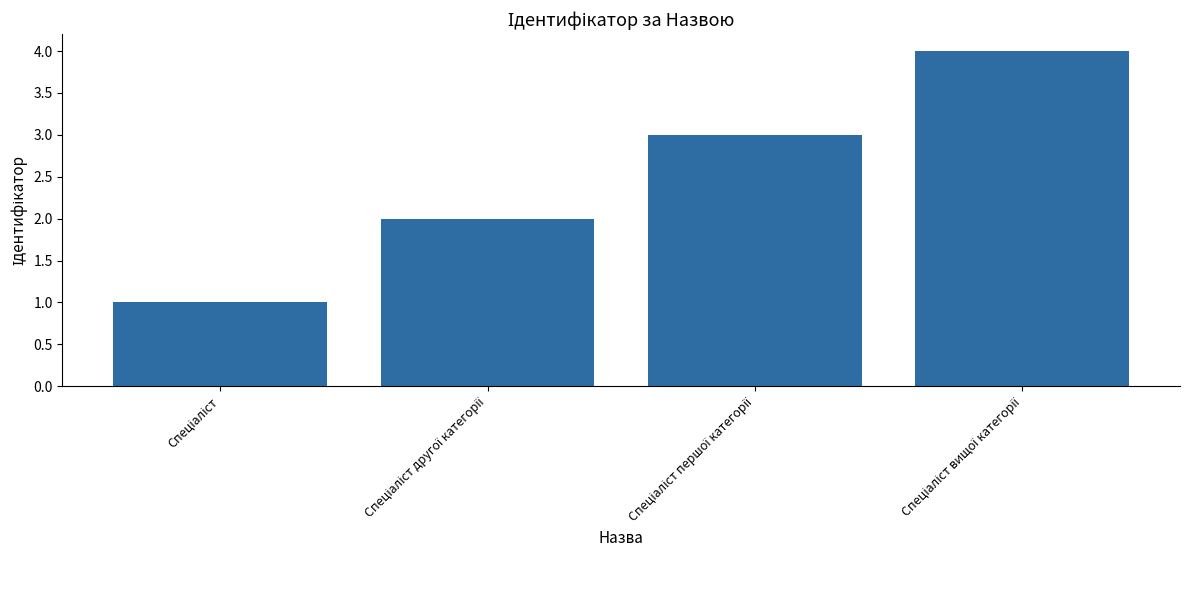

What is the value of the 1st bar from the left?

1